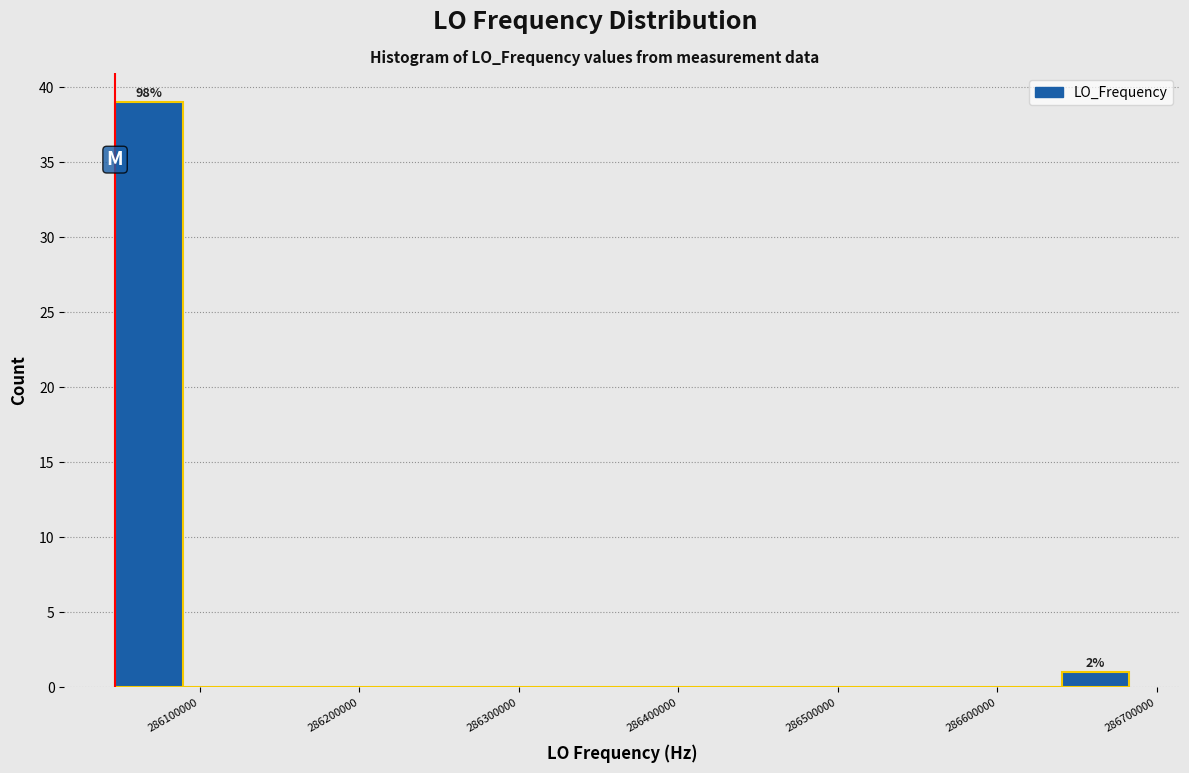

Over which range of the x-axis is the bar tallest?

286050000 to 286090000